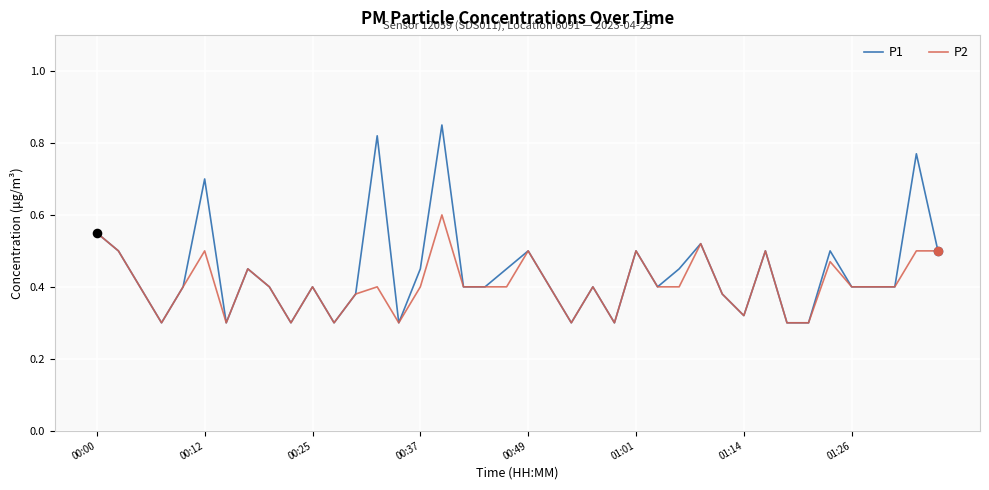

Rank the series by their maximum value, from lowest to highest.

P2, P1